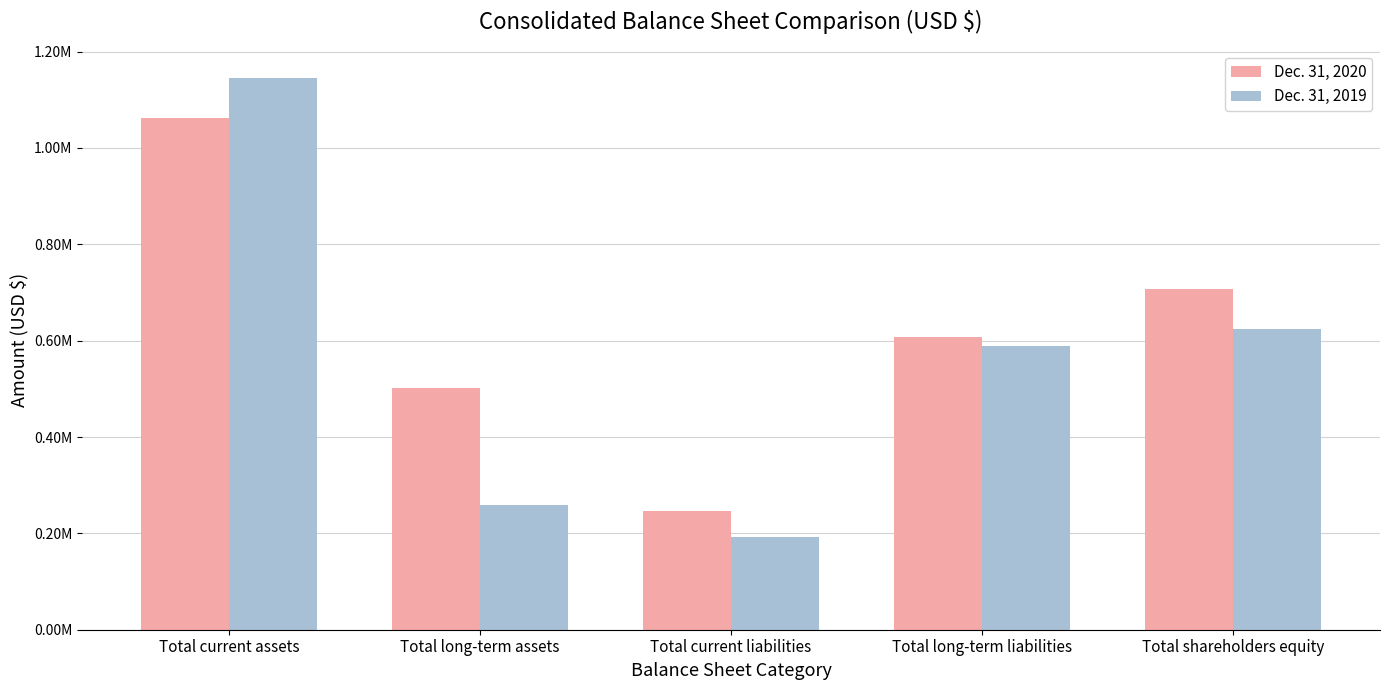

Reading left to right, what are all the values shown in this chart?

Dec. 31, 2020: 1061431	500921	247013	608051	707288
Dec. 31, 2019: 1146201	258965	192671	588363	624132